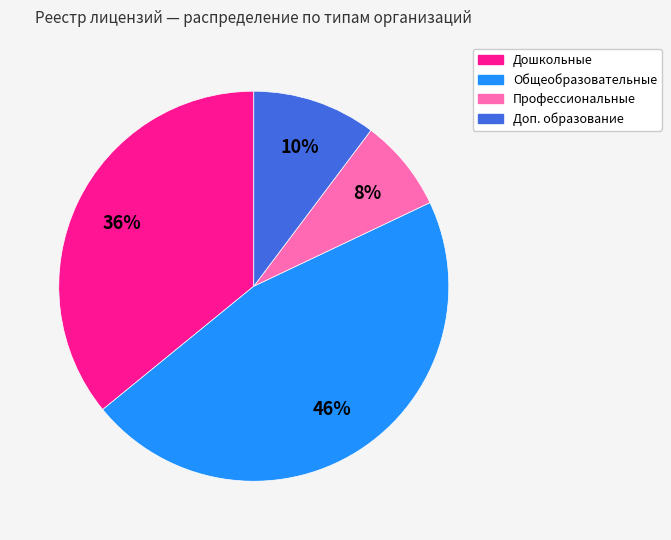

To the nearest percent, what is the average slice percentage?

25%